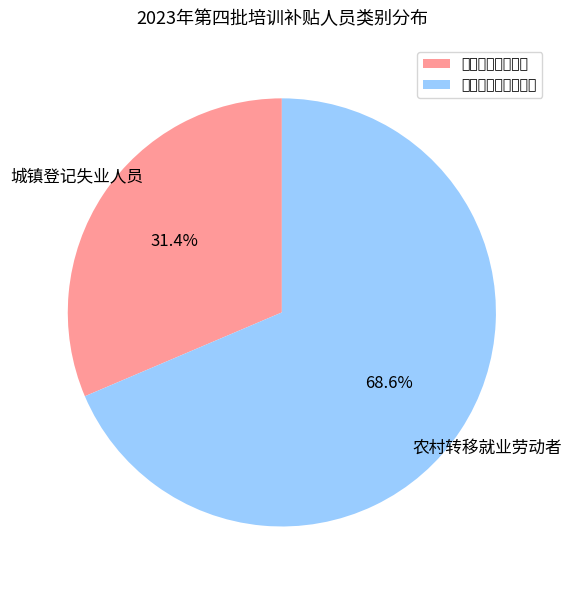

Count the number of slices in the pie.

2